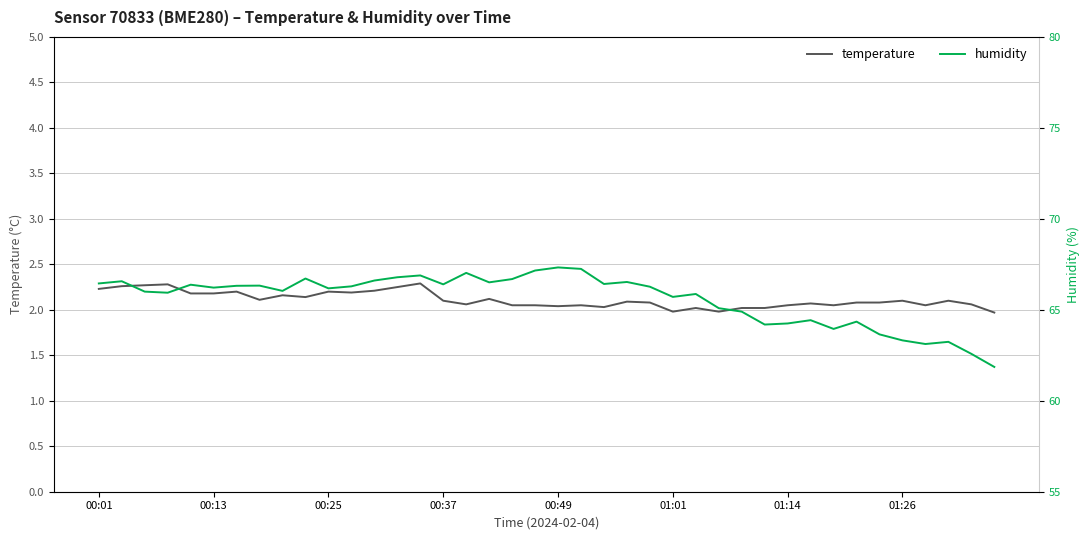

What is the maximum value shown in the chart?

67.3